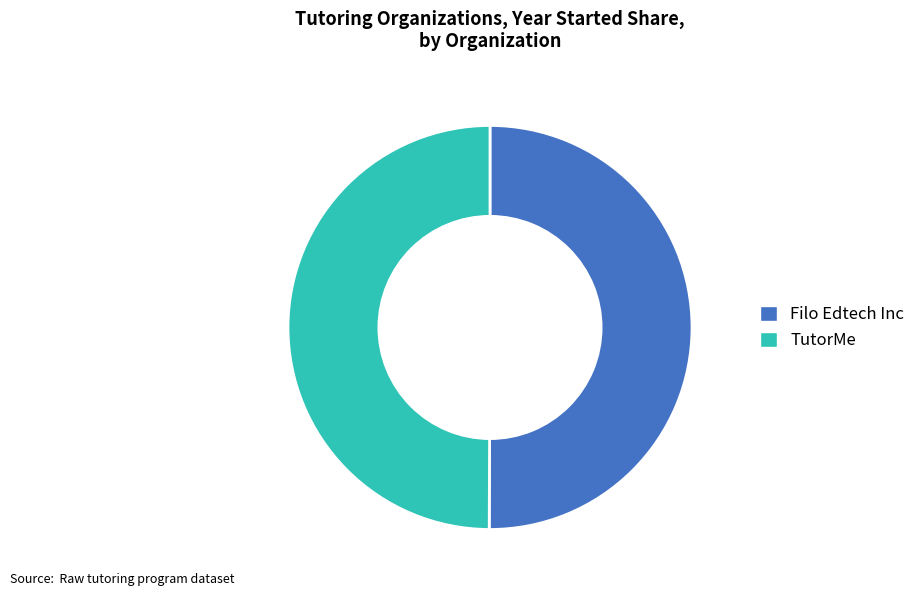

True or false: Filo Edtech Inc accounts for 50% of the total.

True